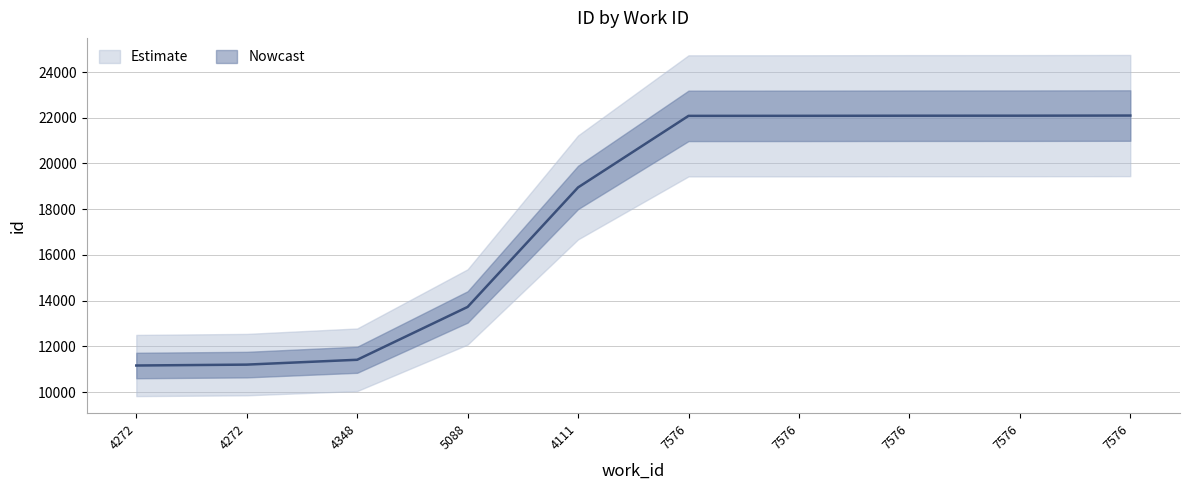

Approximately how many times larger is the value at 4348 compared to 7576?

0.5